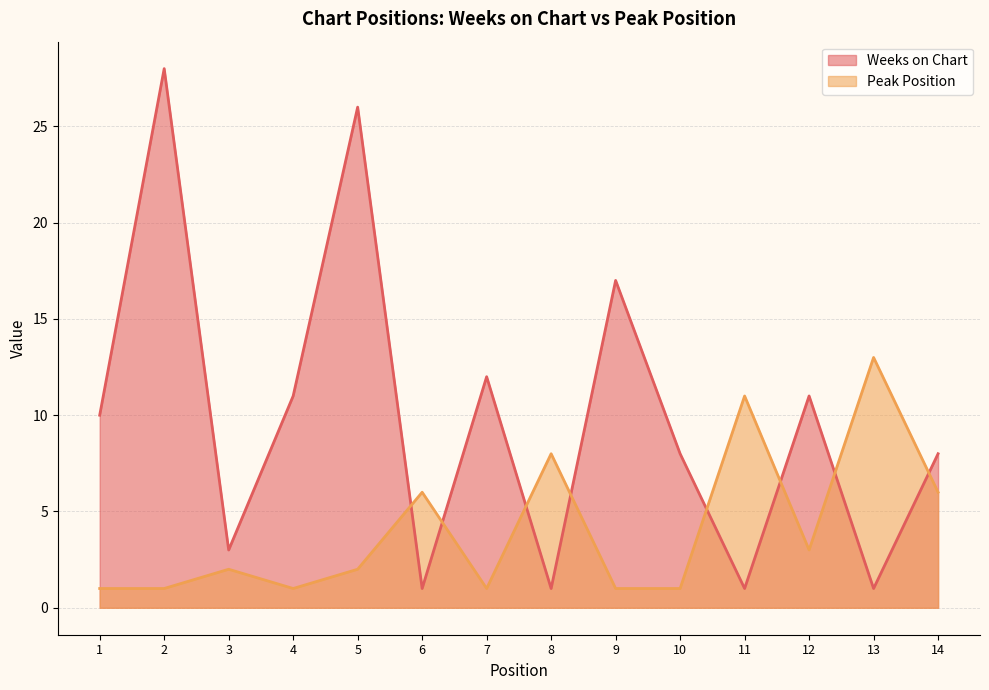

Rank the series by their maximum value, from highest to lowest.

Weeks on Chart, Peak Position